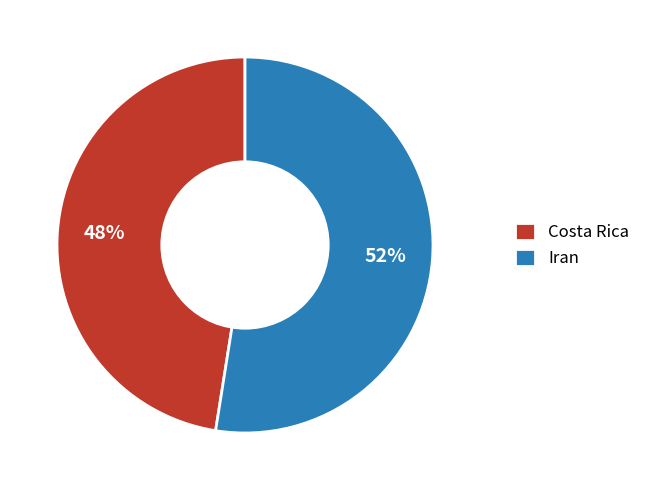

Which slice represents more than half of the pie?

Iran